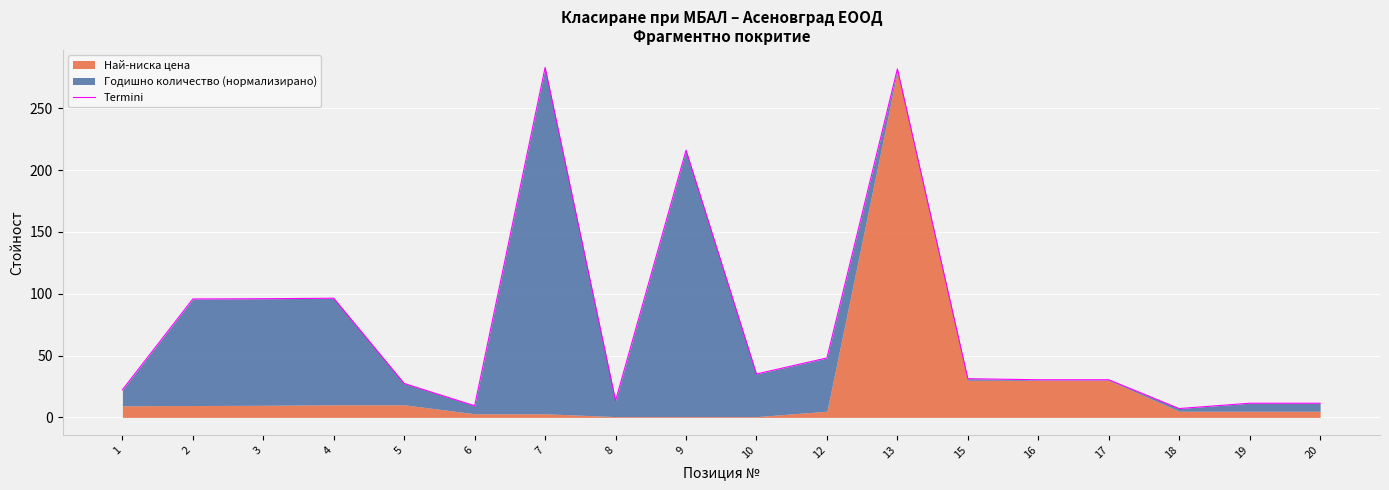

What is the change in value from 7 to 15?

-251.7